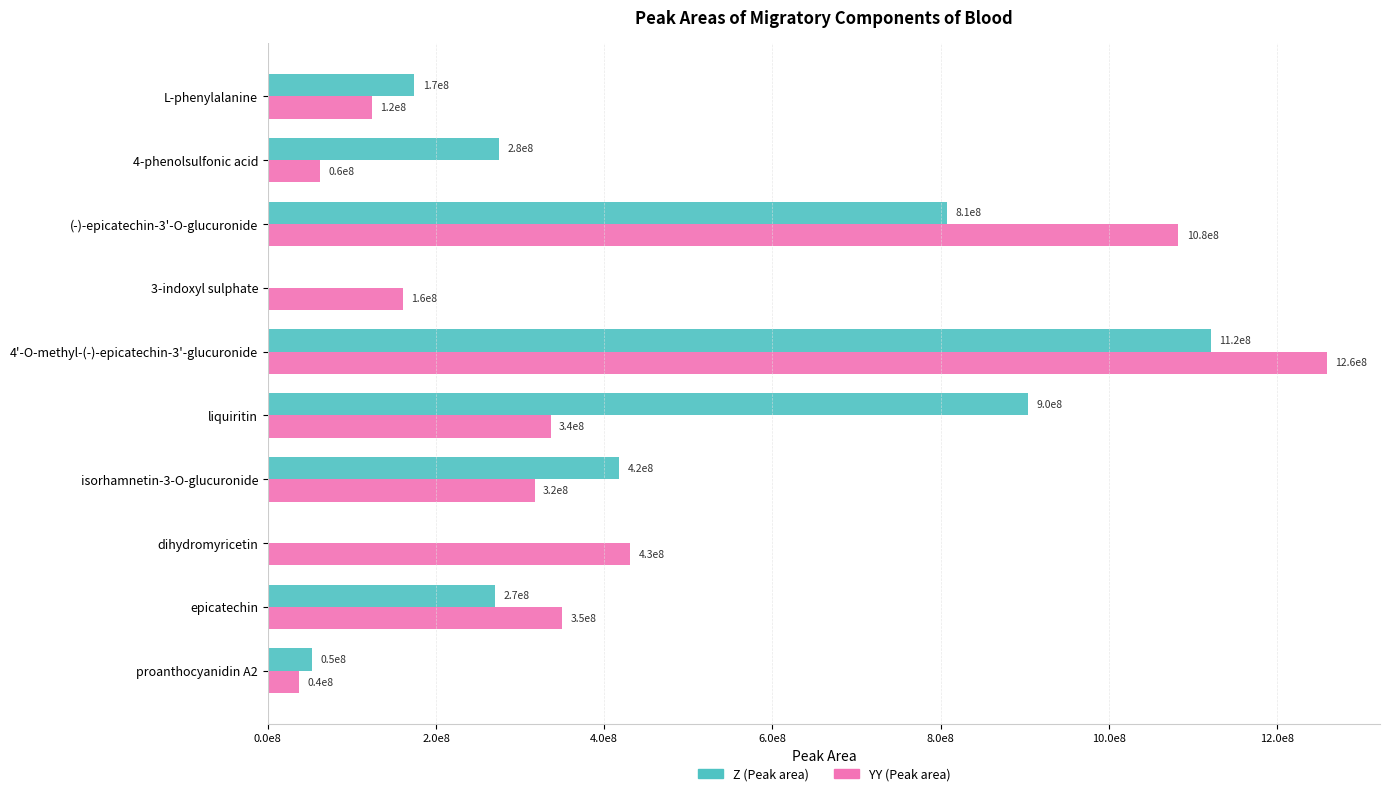

What are all the series names shown in the legend?

Z (Peak area), YY (Peak area)